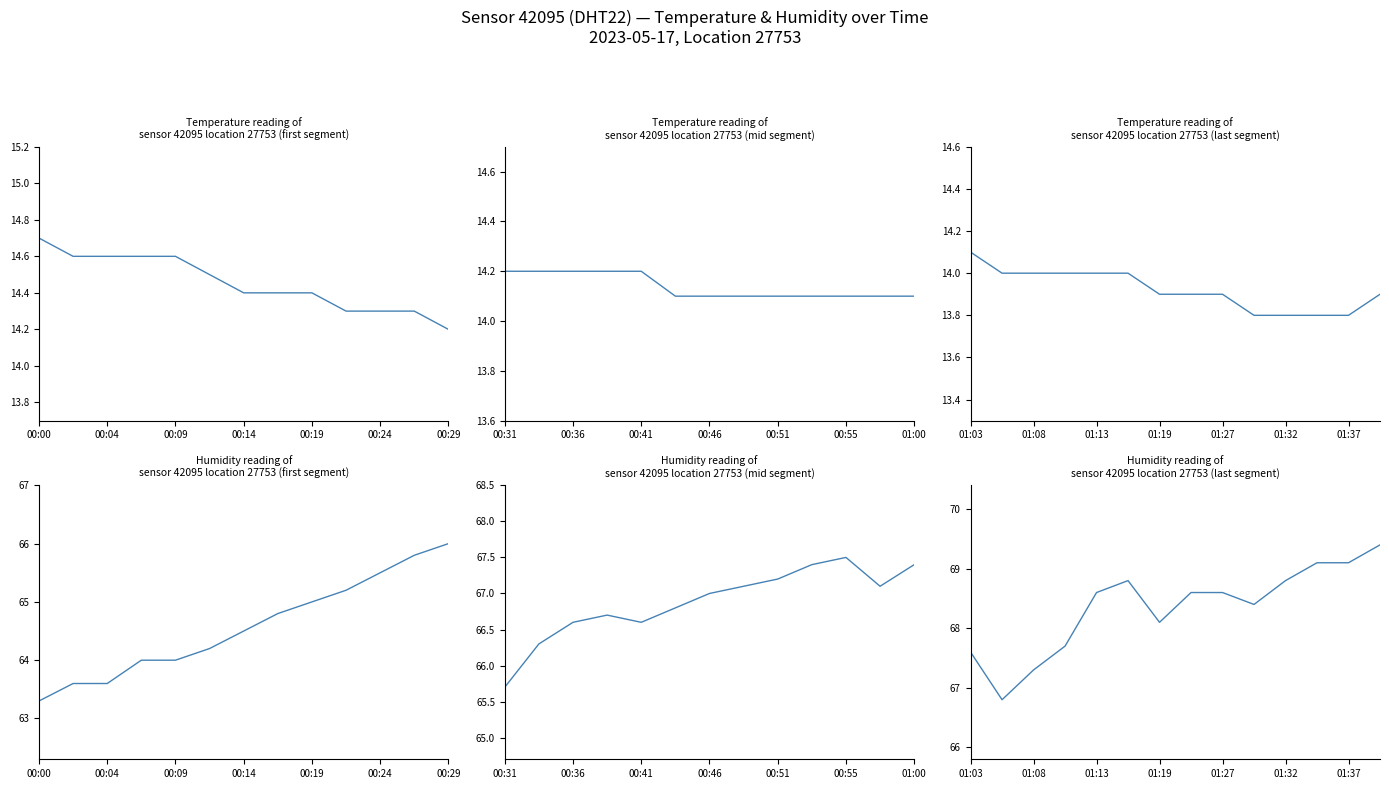

Is this an area chart (filled region under the line)?

No